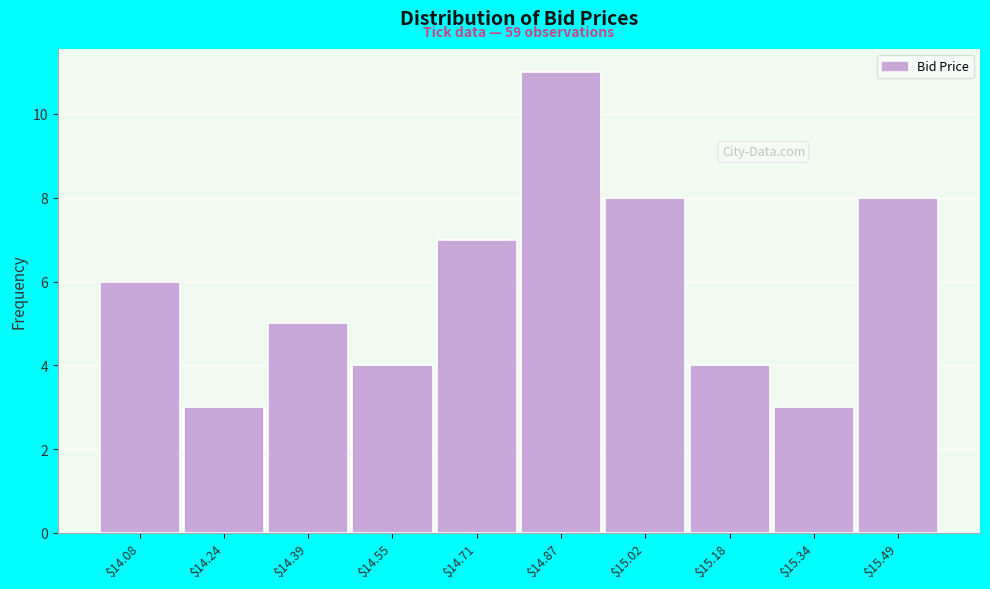

Reading left to right, what are all the values shown in this chart?

6	3	5	4	7	11	8	4	3	8